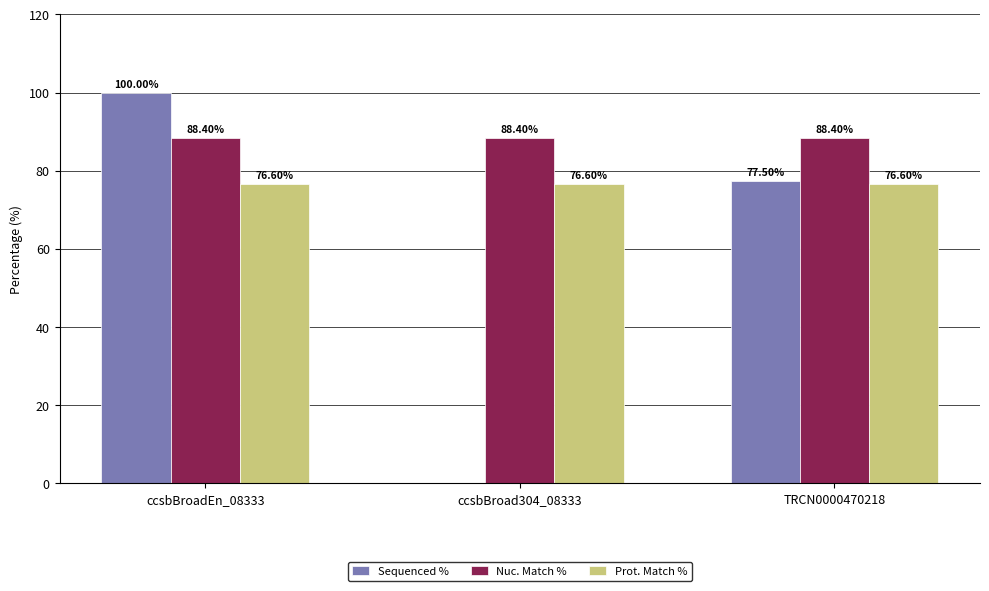

Which series changed the most between ccsbBroad304_08333 and TRCN0000470218?

Sequenced %